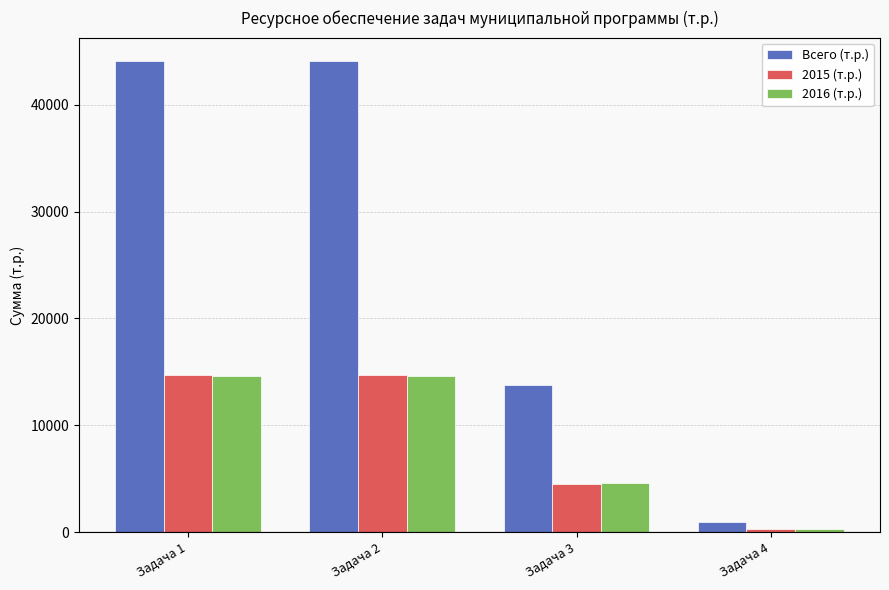

At which label does Всего (т.р.) first exceed 44063?

Задача 1